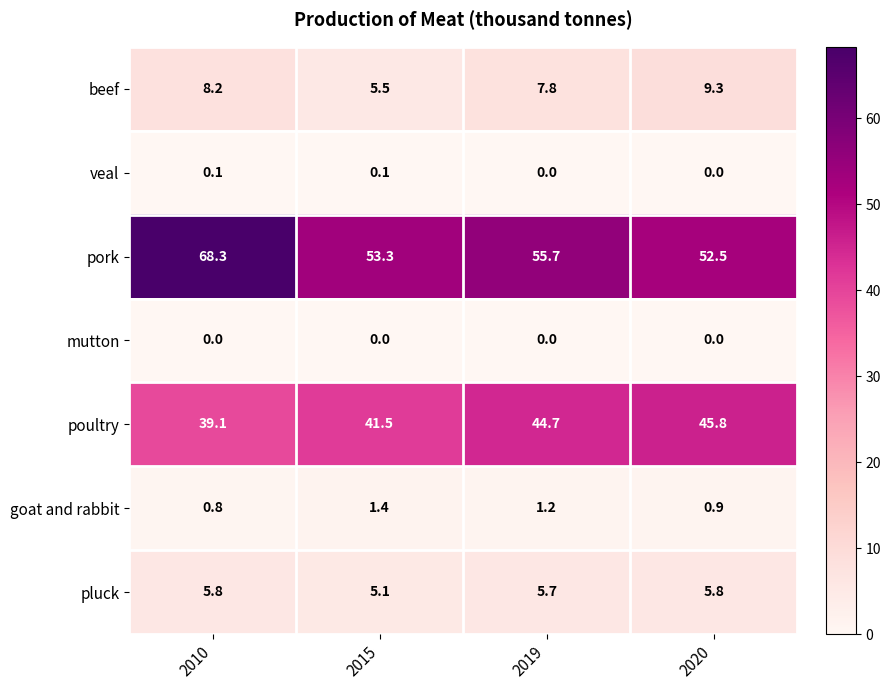

Reading left to right, list all the values displayed in this chart.

beef: 8.2	5.5	7.8	9.3
veal: 0.1	0.1	0.0	0.0
pork: 68.3	53.3	55.7	52.5
mutton: 0.0	0.0	0.0	0.0
poultry: 39.1	41.5	44.7	45.8
goat and rabbit: 0.8	1.4	1.2	0.9
pluck: 5.8	5.1	5.7	5.8